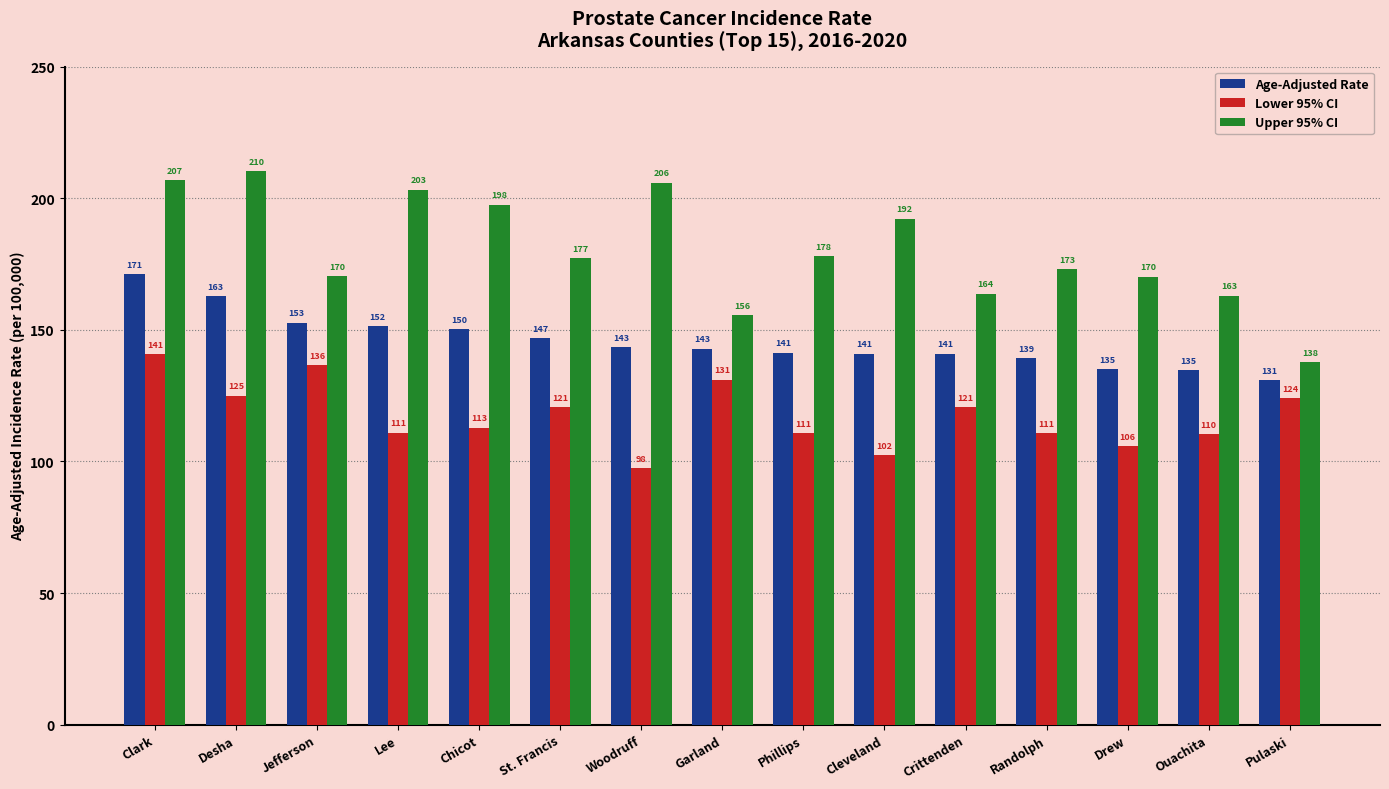

The value of Lower 95% CI at St. Francis is 59.0. True or false?

False